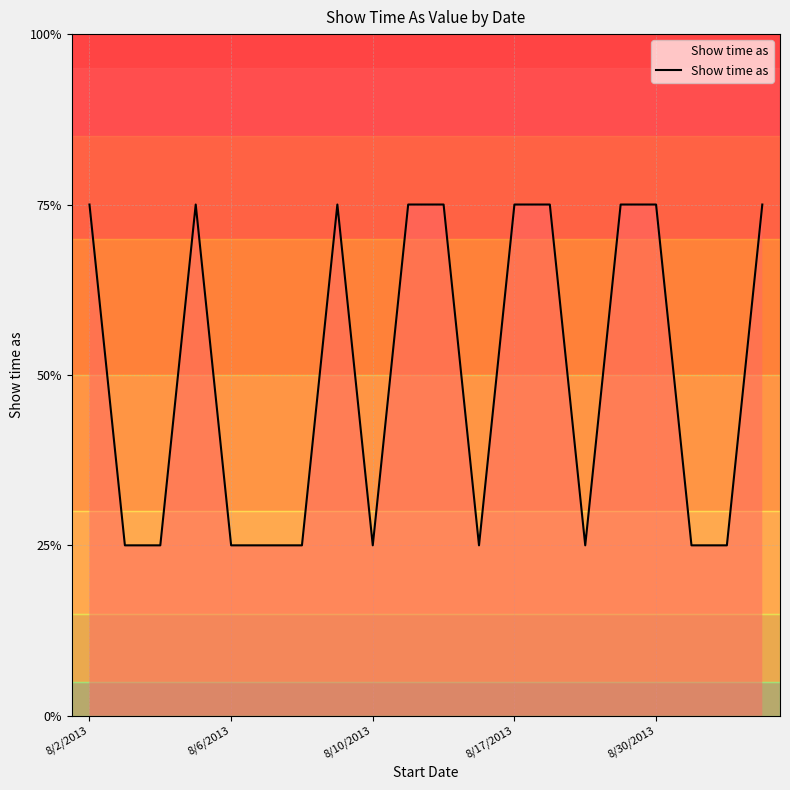

What is the label of the 18th point from the left?

17